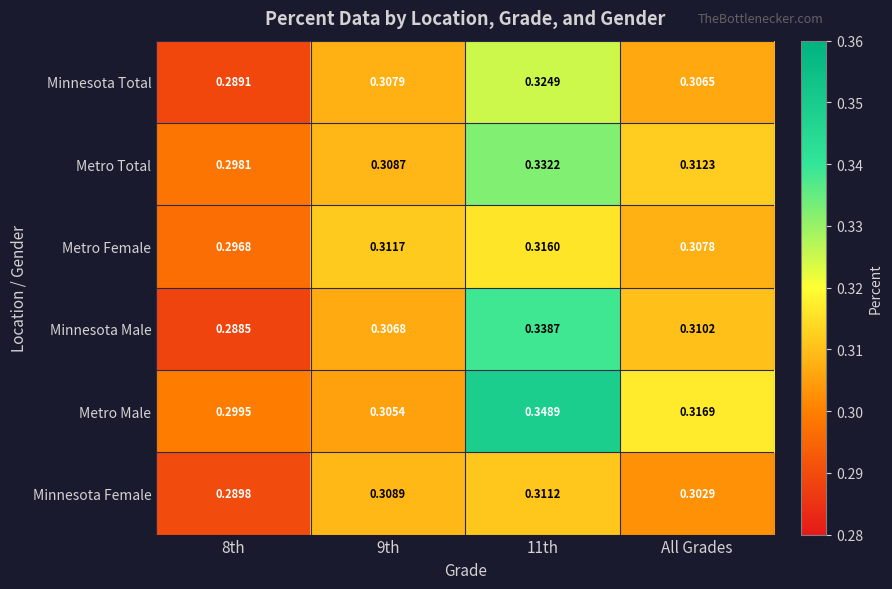

Which series has the largest total across all categories?

Metro Male